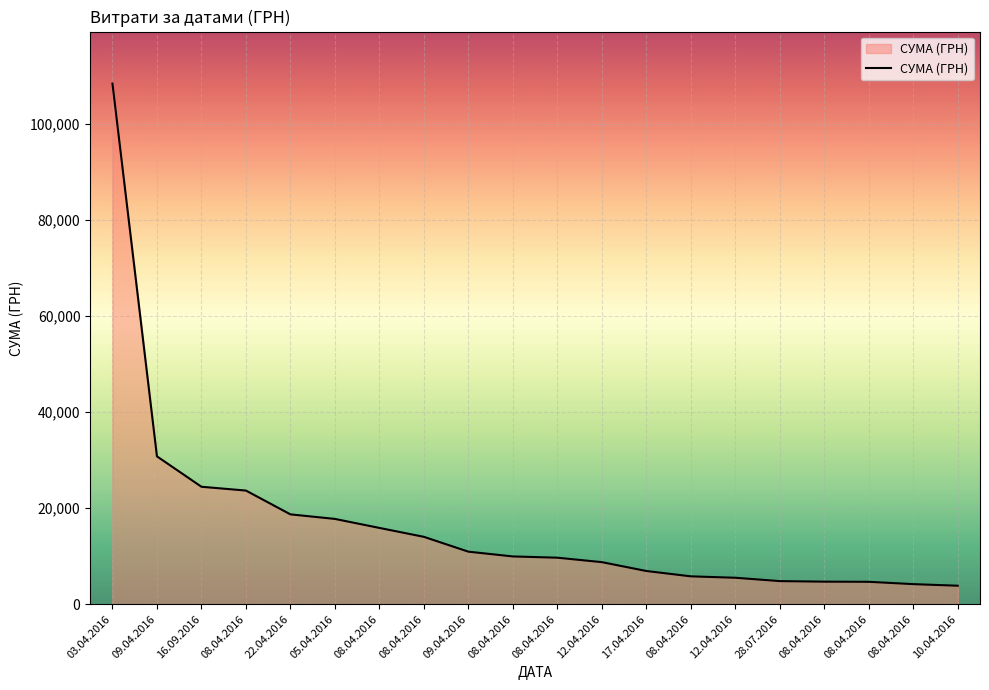

How many lines are shown in the chart?

1